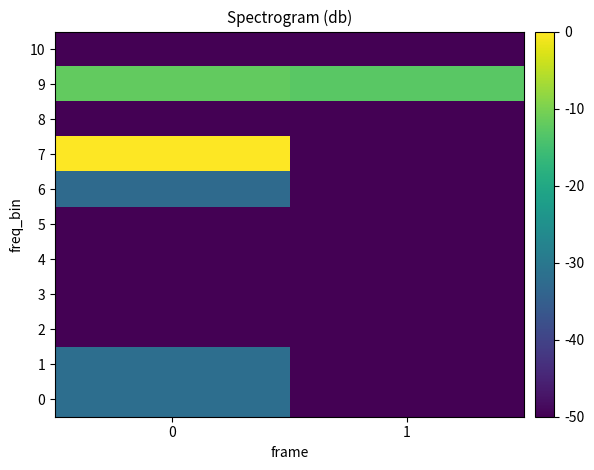

List the series in order of their peak value, highest first.

7, 9, 0, 1, 6, 2, 3, 4, 5, 8, 10